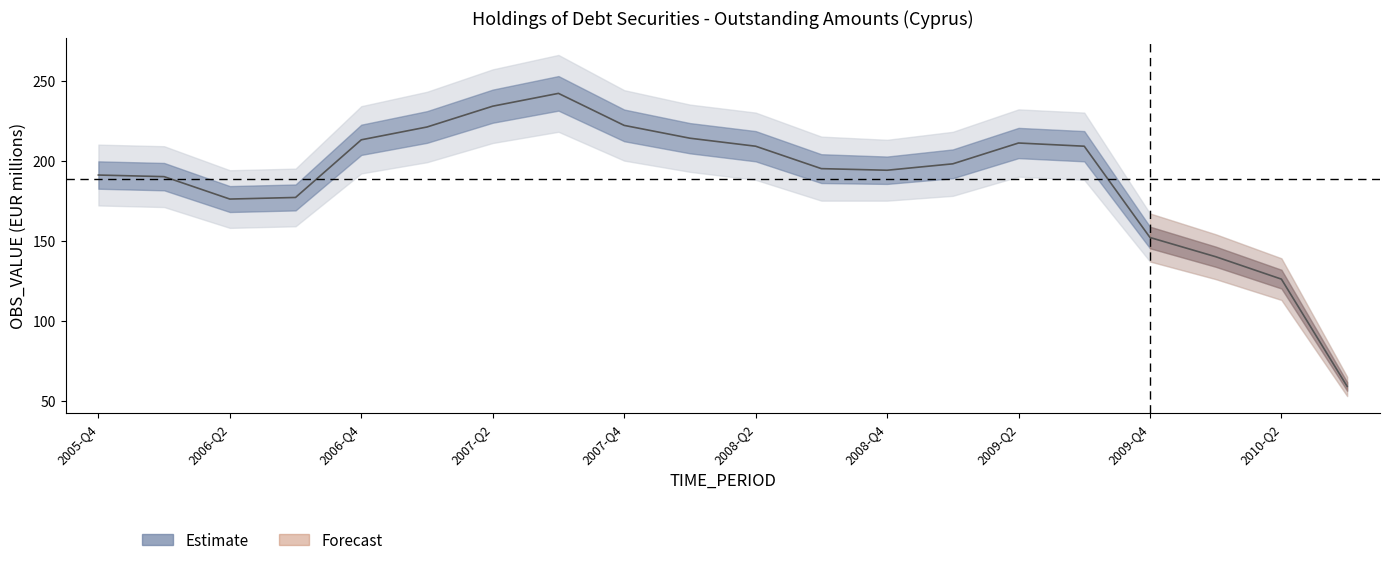

Reading right to left, what are all the values shown in this chart?

OBS_VALUE: 59	126	140	152	209	211	198	194	195	209	214	222	242	234	221	213	177	176	190	191
OBS_VALUE_upper: 65	139	154	167	230	232	218	213	215	230	235	244	266	257	243	234	195	194	209	210
OBS_VALUE_lower: 53	113	126	137	188	190	178	175	175	188	193	200	218	211	199	192	159	158	171	172